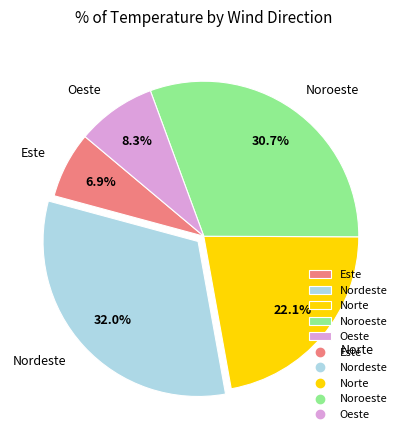

Does Norte account for over 50% of the chart?

No